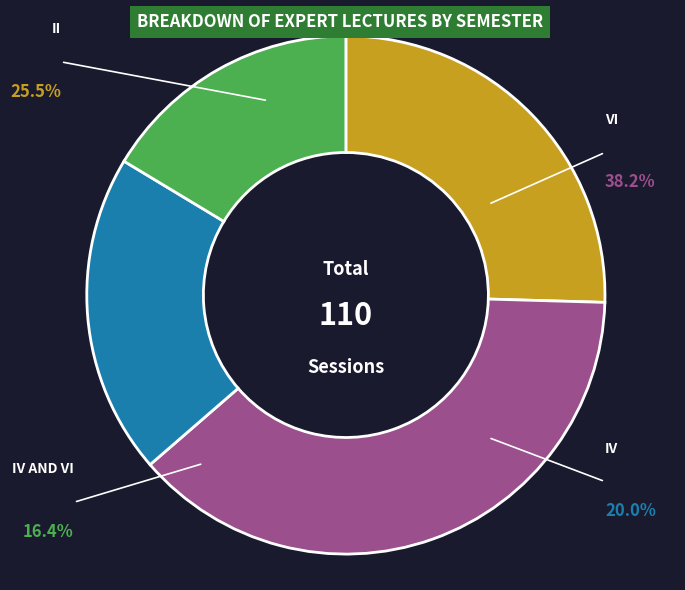

What is the ratio of the value at II to the value at IV AND VI?

1.6